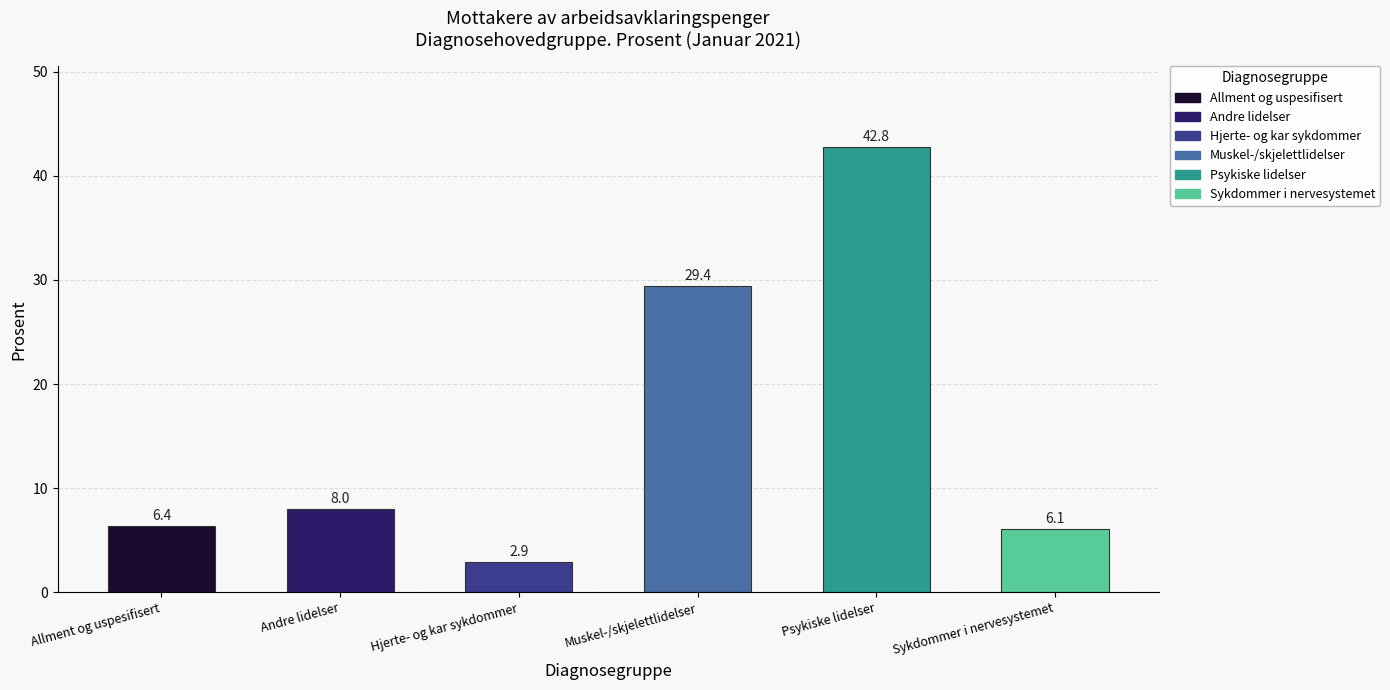

How many bars are there in total?

6